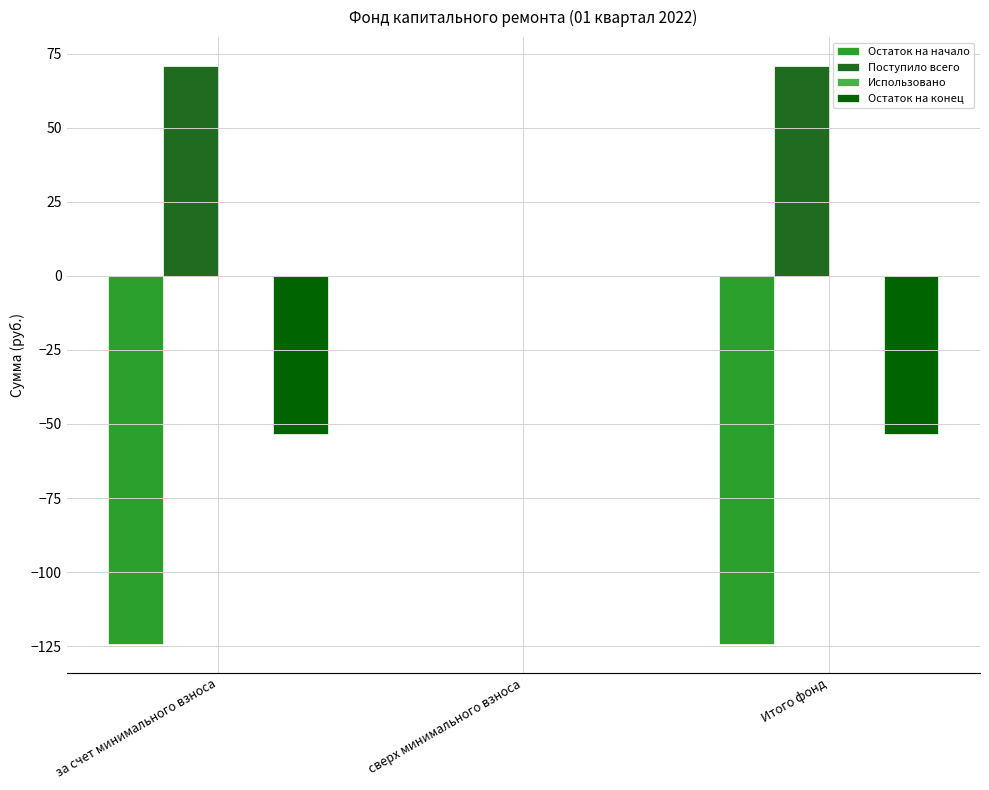

The value of Остаток на начало at Итого фонд is -218.6. True or false?

False